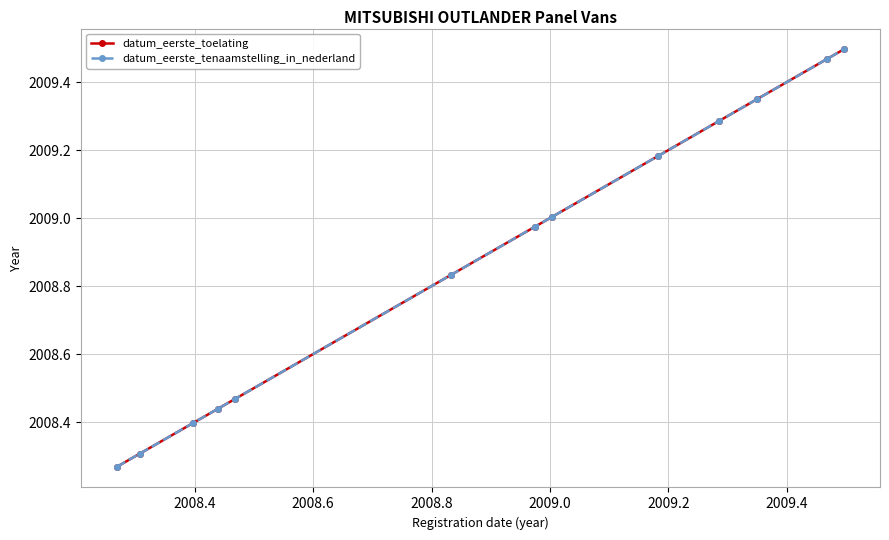

What is the difference between the maximum and minimum values in the datum_eerste_toelating series?

1.2